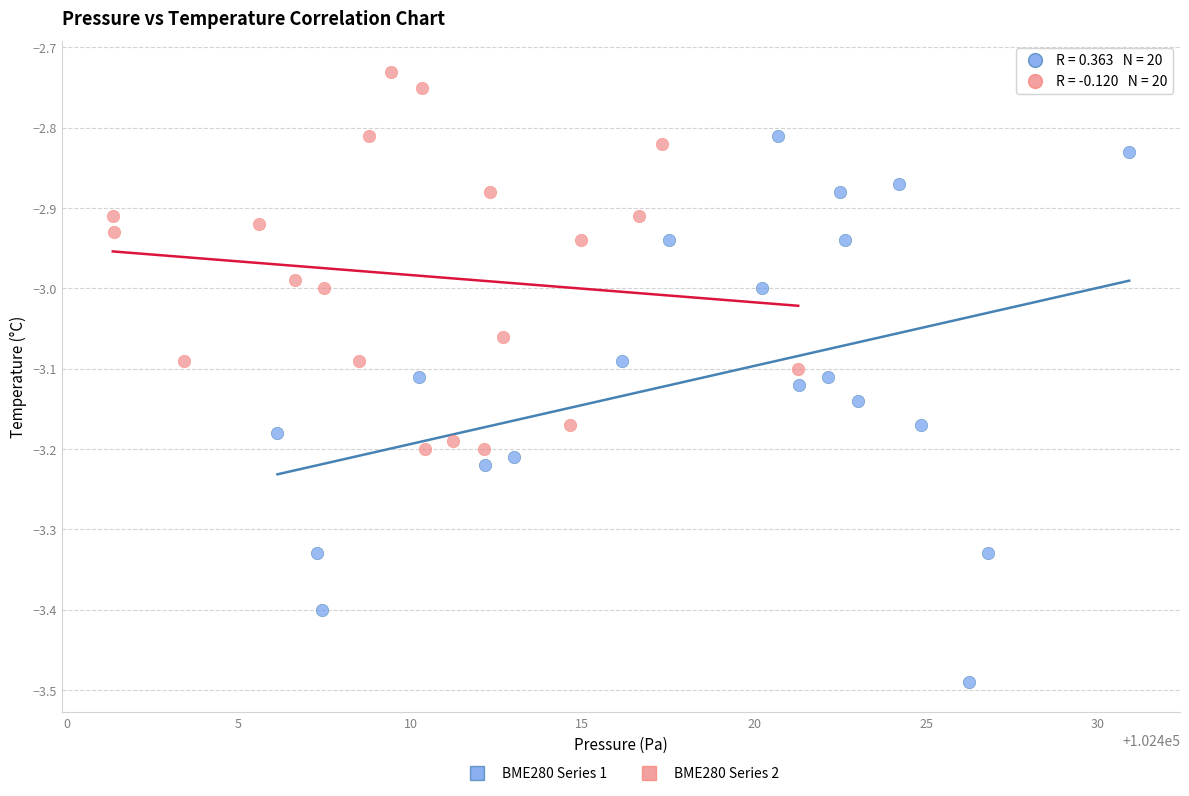

Which series has the widest spread of Y values?

BME280 Series 1